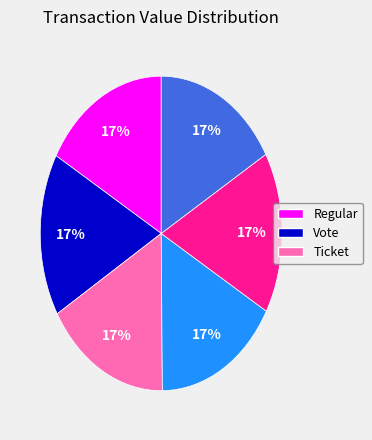

To the nearest percent, what is the average slice percentage?

17%